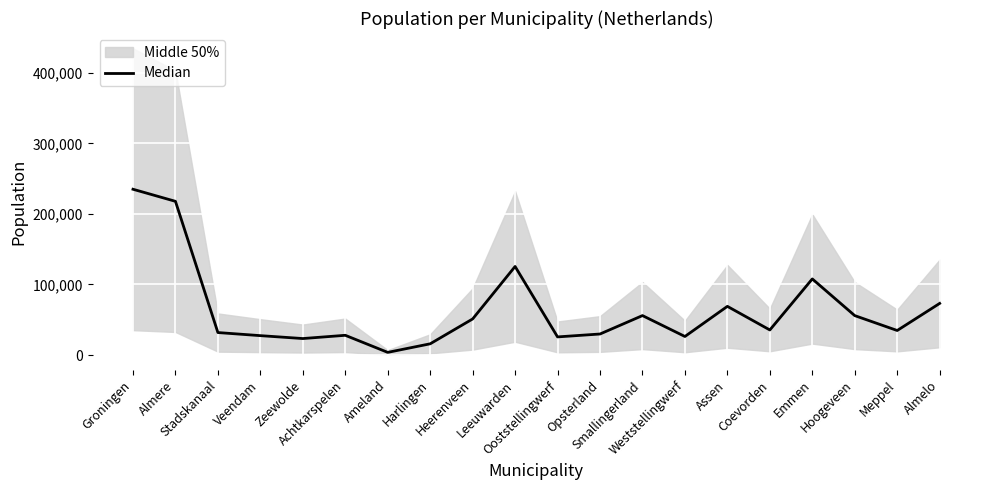

What is the change in value from Leeuwarden to Assen?

-56525